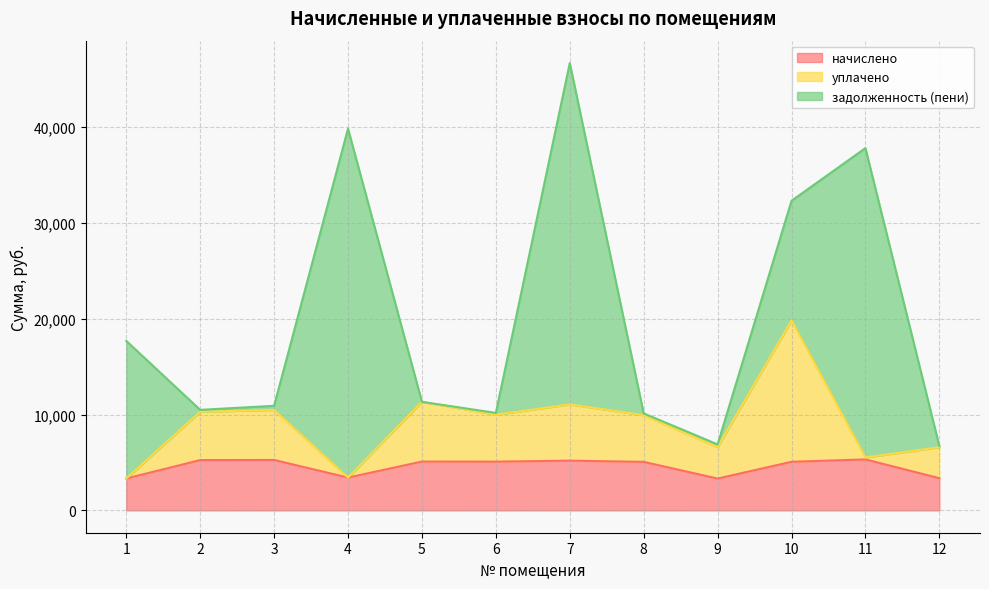

What is the difference between the maximum and minimum values in the начислено series?

1998.0